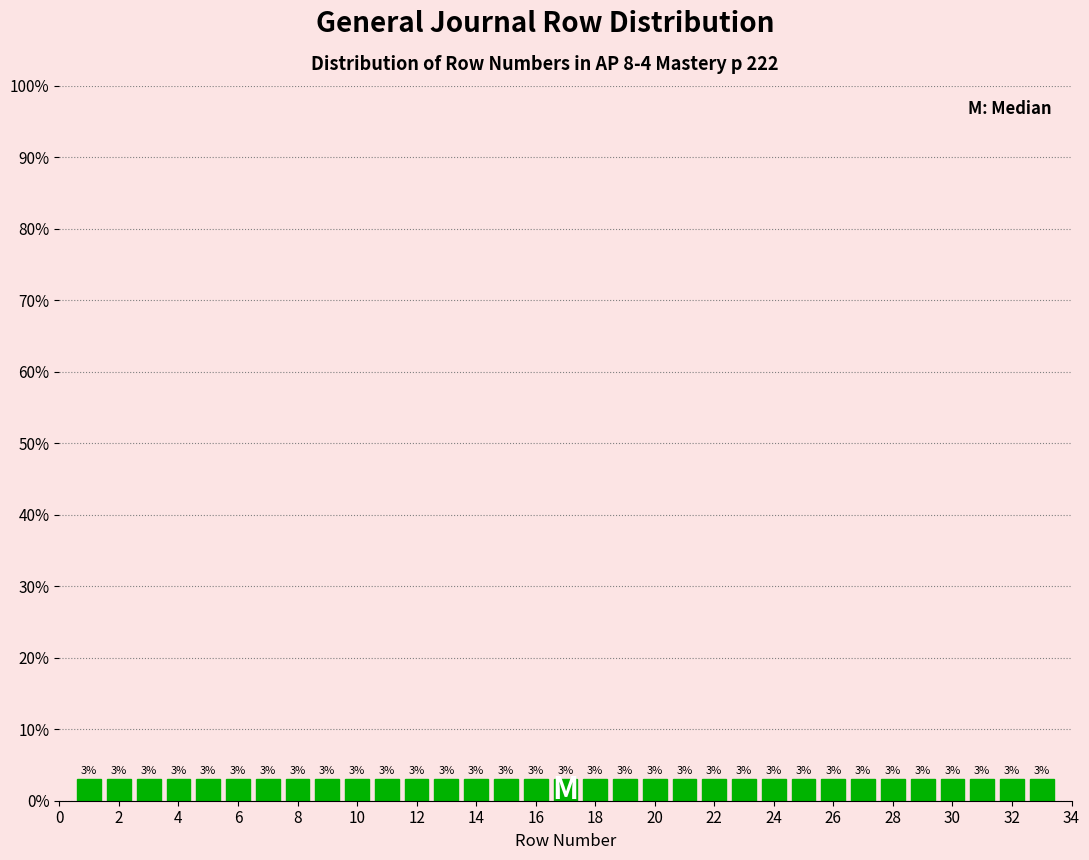

How tall is the bar that spans 13.5 to 14.5 on the x-axis? The bar edges are not printed on the chart, so give them approximately, as read against the axis.

3